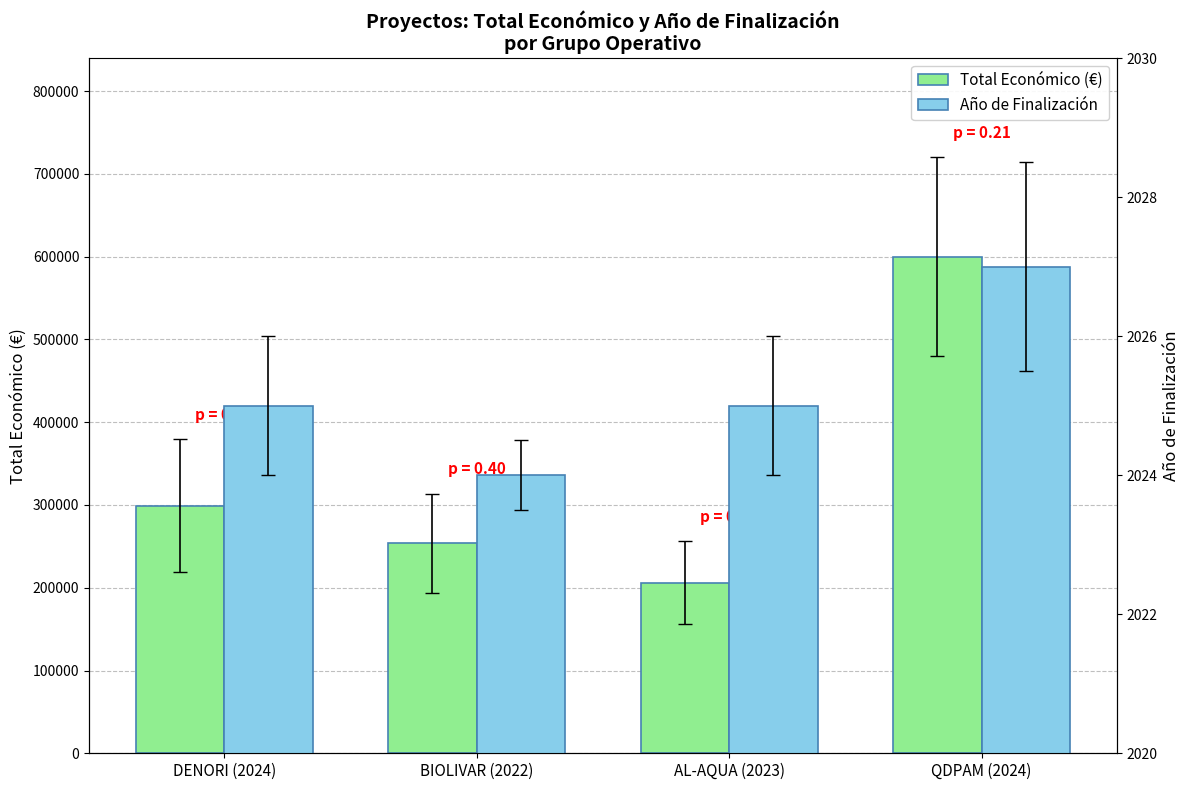

How many Total Económico (€) values are between 253495 and 599986?

3